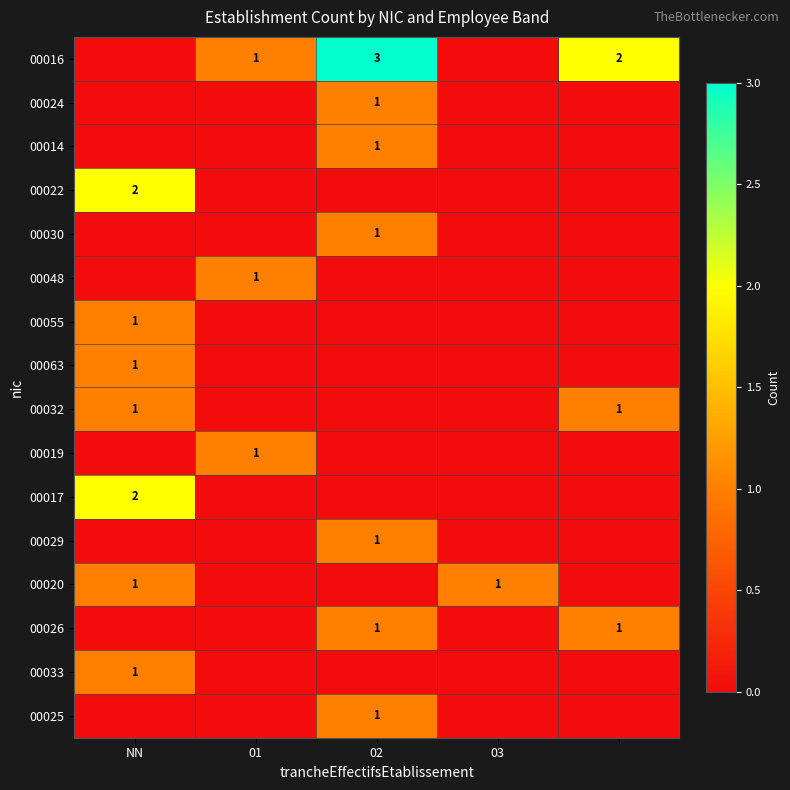

The 00025 series shows 1 at 02. True or false?

True